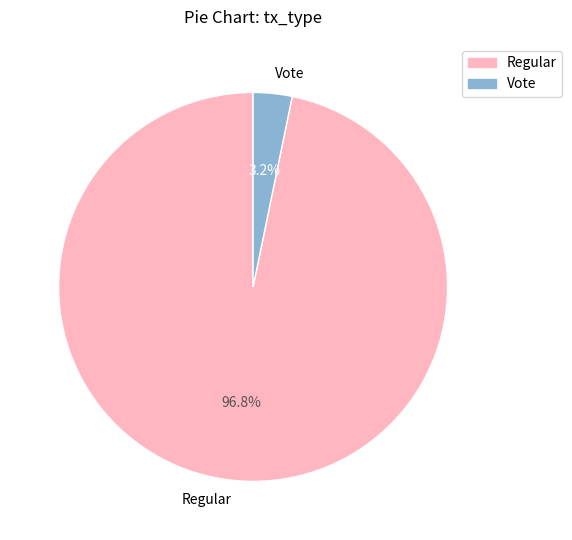

How many segments does this pie chart have?

2